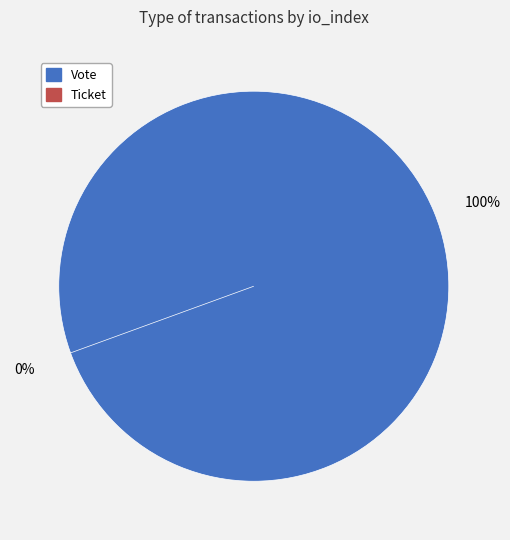

To the nearest percent, what percentage of the pie is Vote?

100%